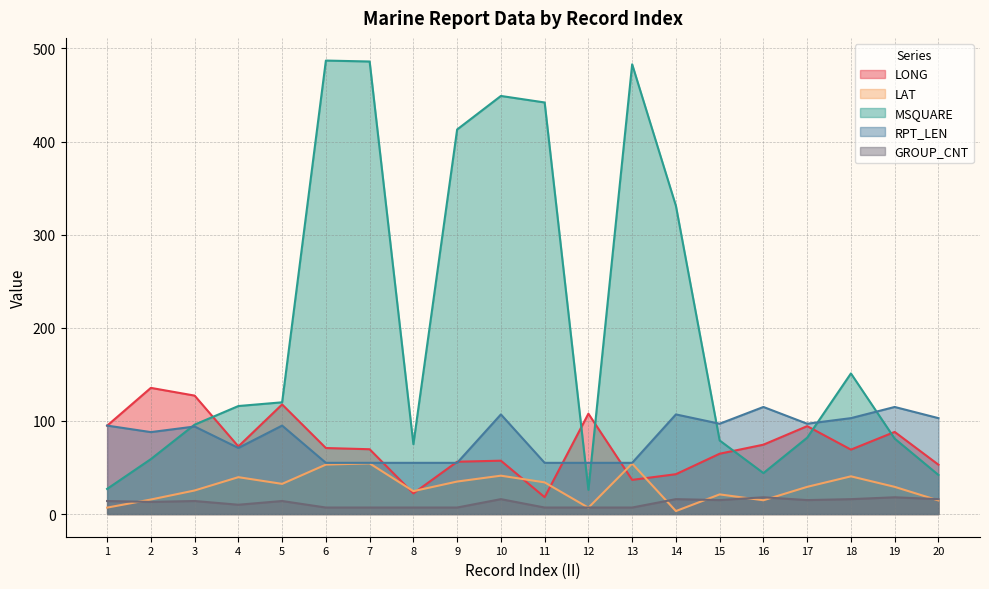

At which label does LAT reach its minimum?

14